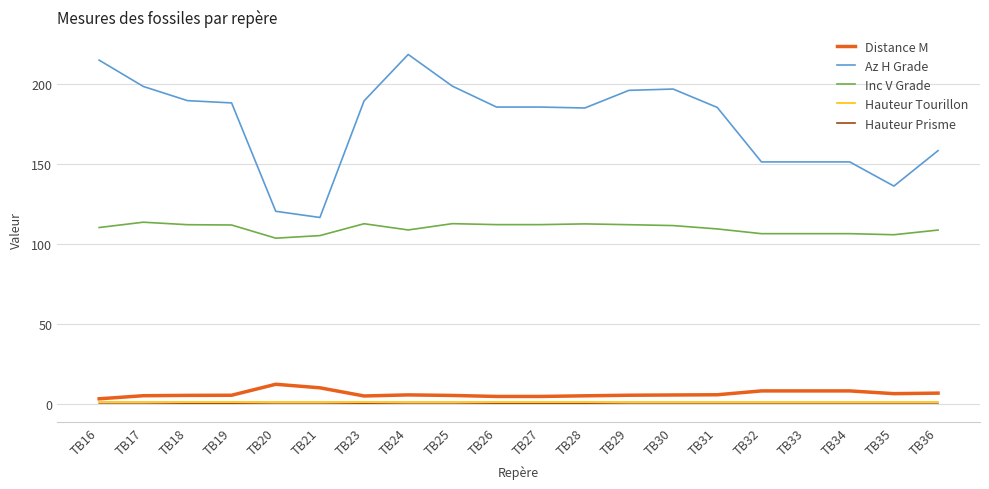

Is this an area chart (filled region under the line)?

No